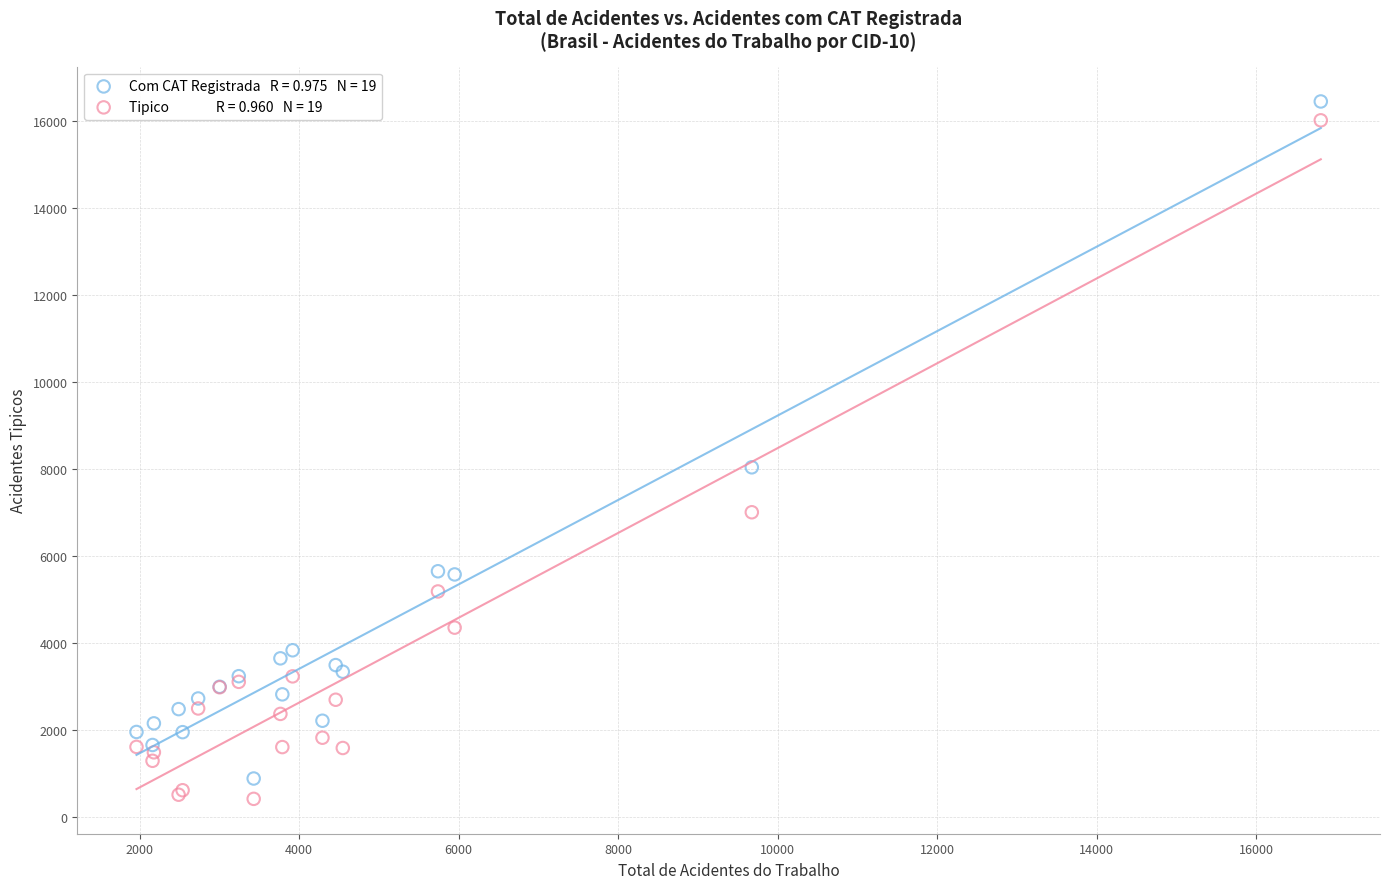

Across all series, what Y value is closest to 8434?

8040